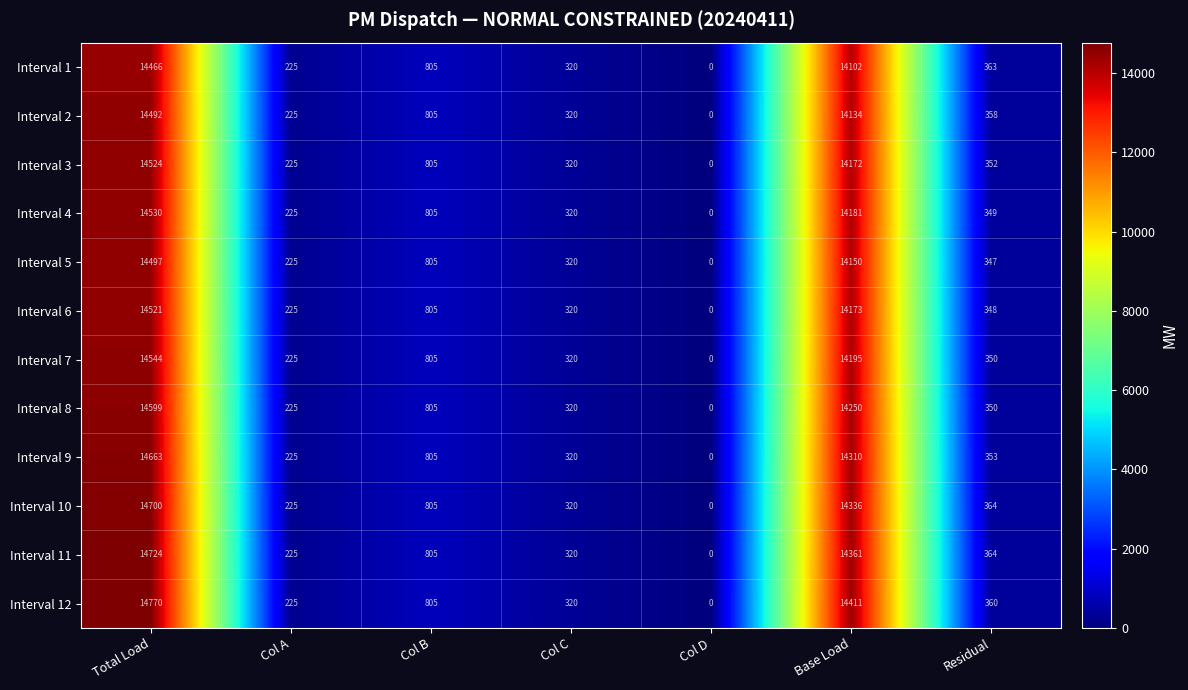

Count the number of data series in this chart.

12